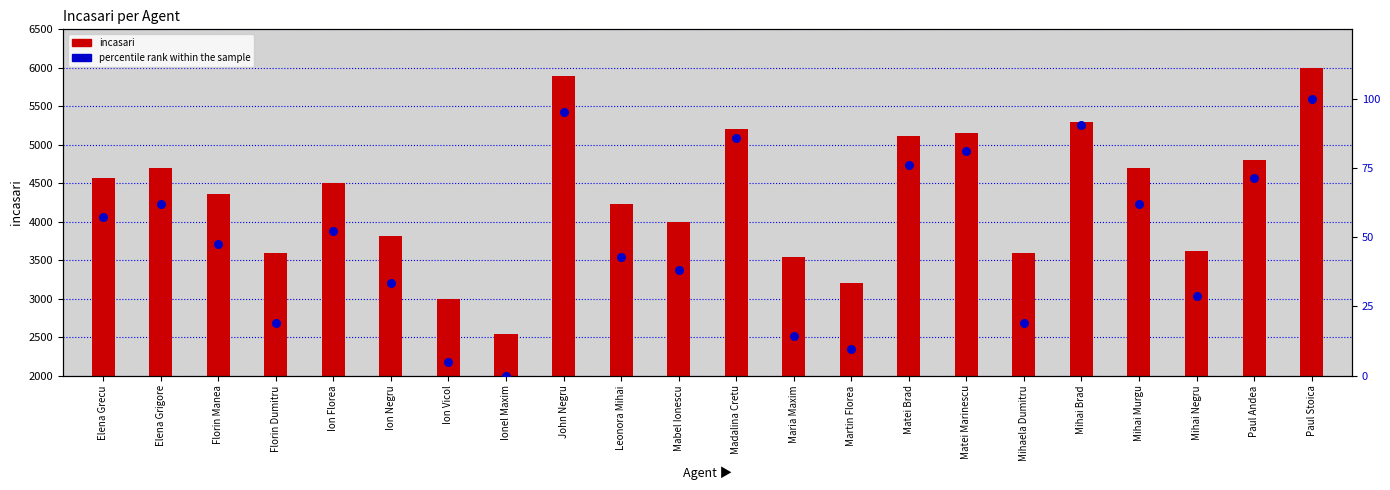

Which series has the largest total across all categories?

incasari